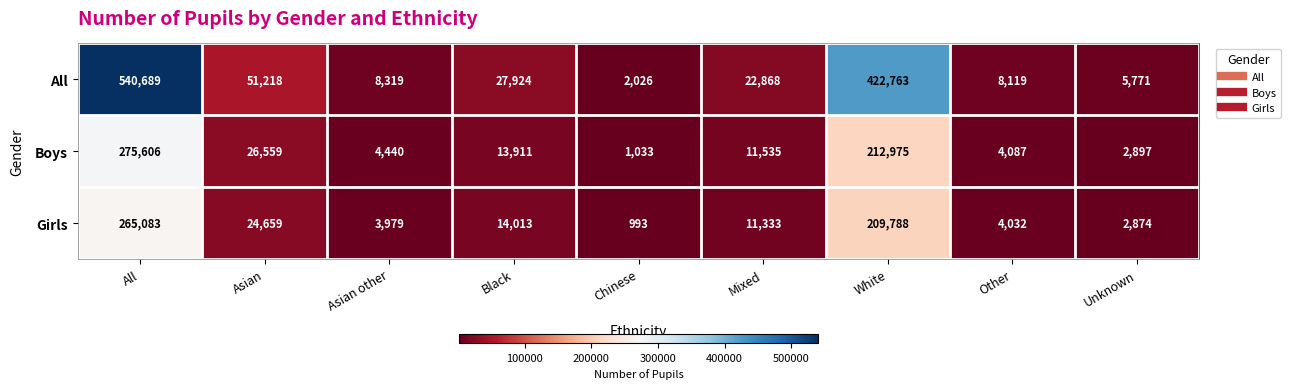

Which series changed the most between Asian other and Other?

Boys